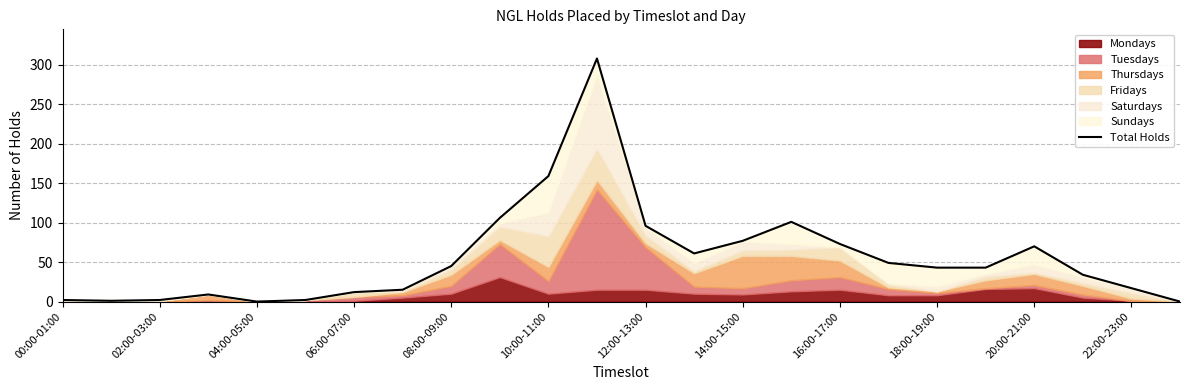

How many values exceed 43?

11